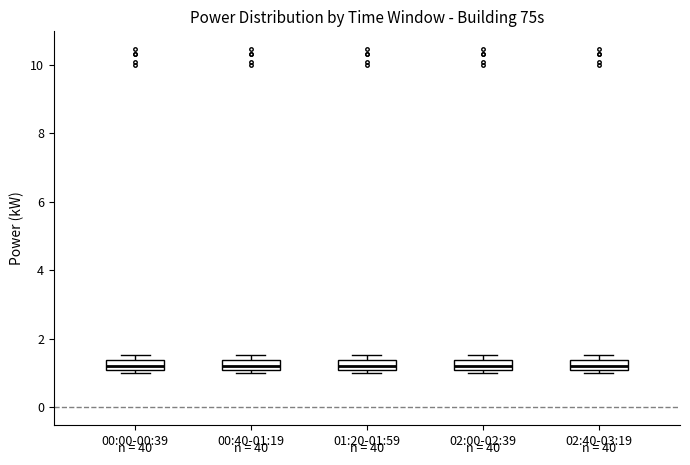

Where does the median line of the box for 00:40-01:19 sit on the y-axis? The values are not printed on the chart, so give them approximately, as read against the axis.

1.2